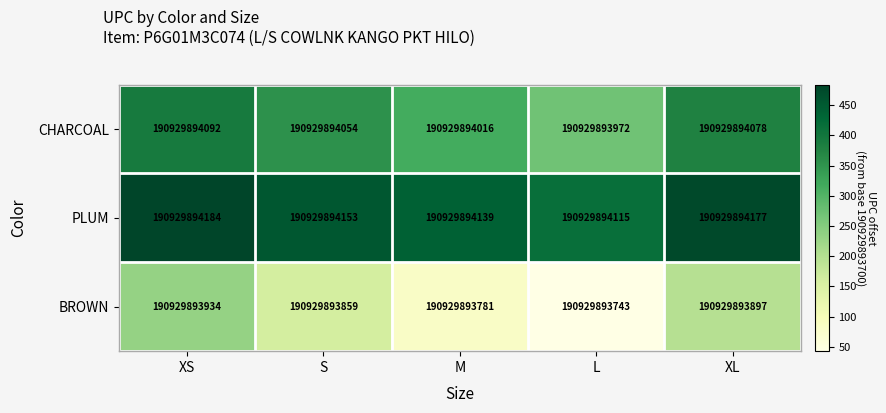

Between S and L, which series saw the biggest shift?

BROWN